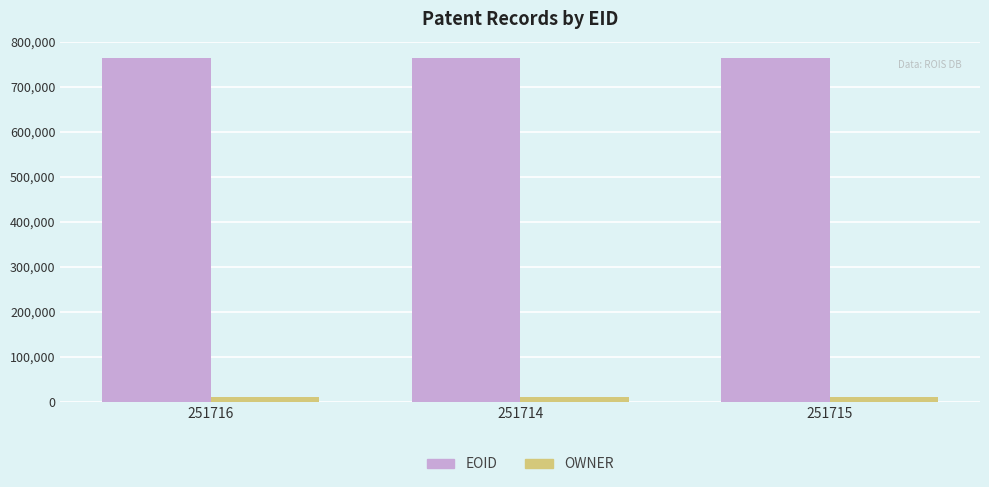

Is the value of EOID at 251714 greater than the value of OWNER at 251714?

Yes